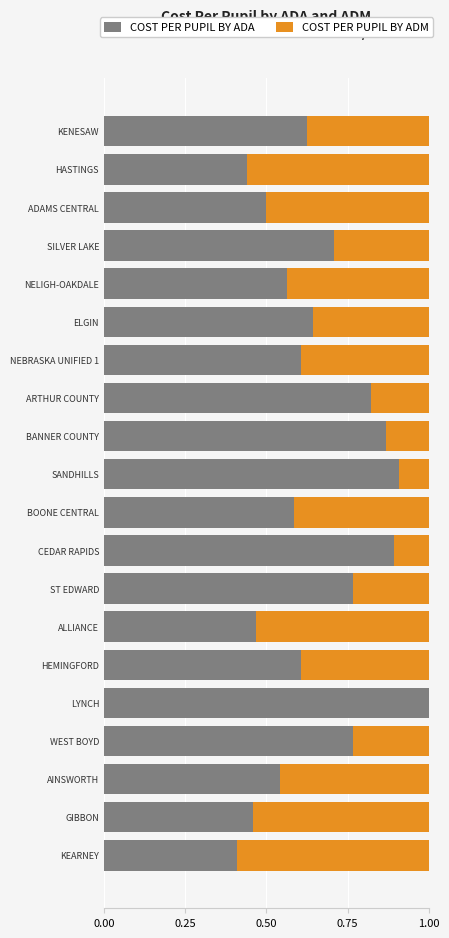

What is the total value across all series at KENESAW?

1.0